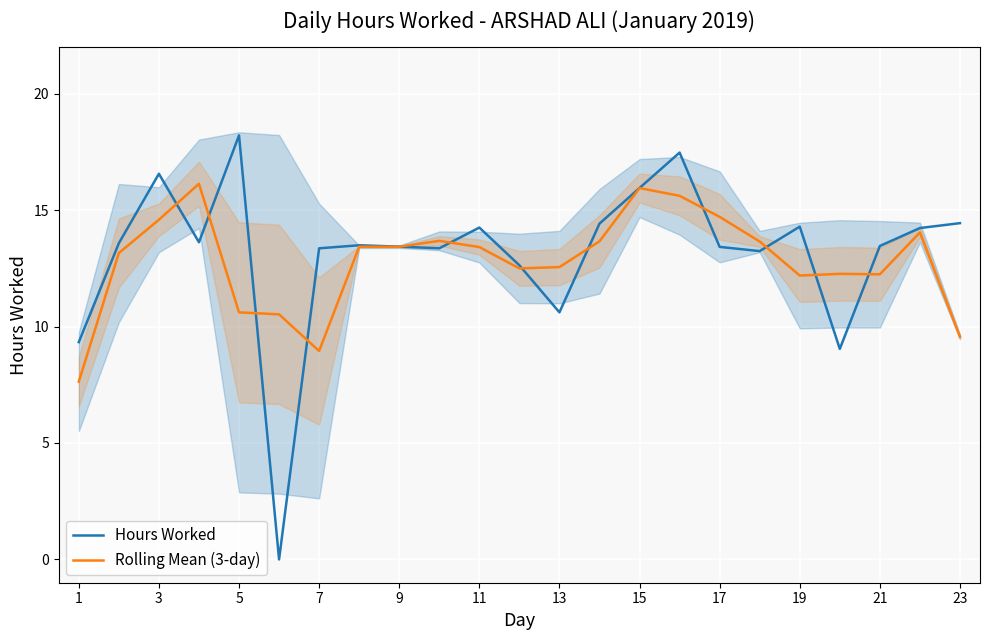

At which label does Rolling Mean (3-day) reach its minimum?

1